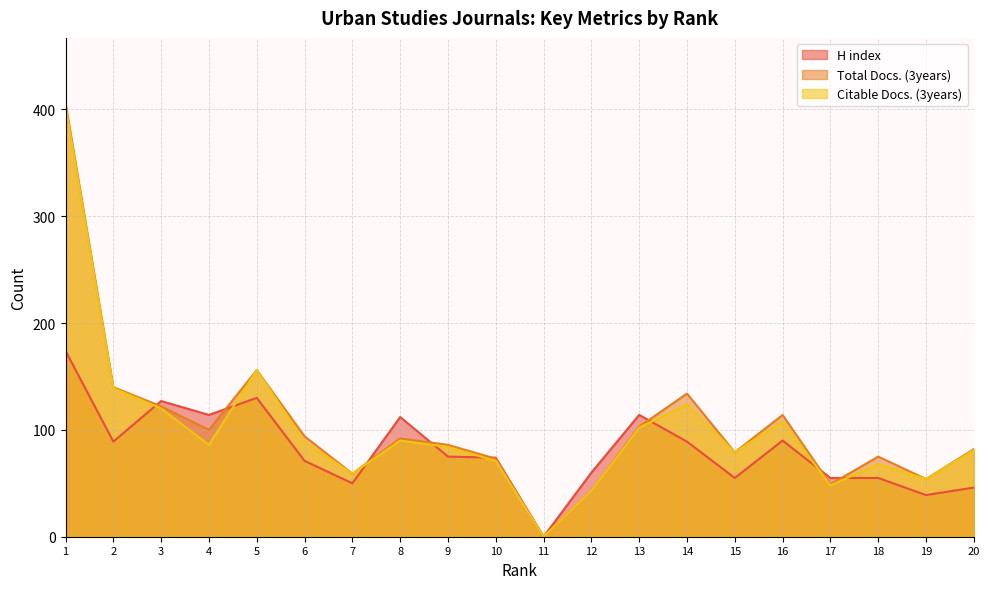

Does the chart display data point markers on the line(s)?

No